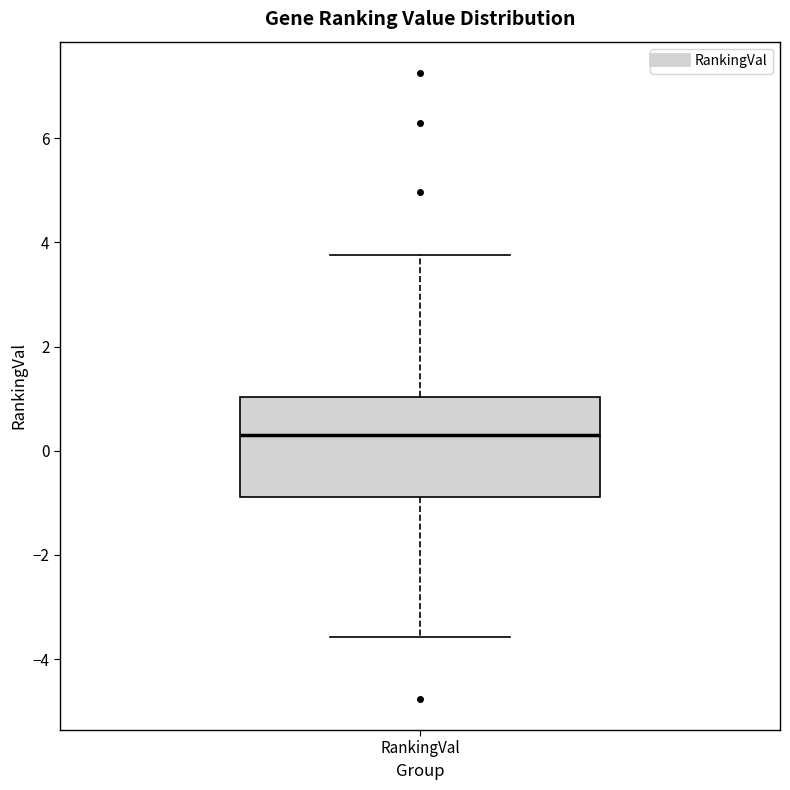

Read this box plot against the y-axis: the position of the median line, the range covered by the box, and the ends of both whiskers. The values are not printed on the chart, so give them approximately, as read against the axis.

median 0.2, box -0.8 to 1.0, whiskers -3.6 to 3.8